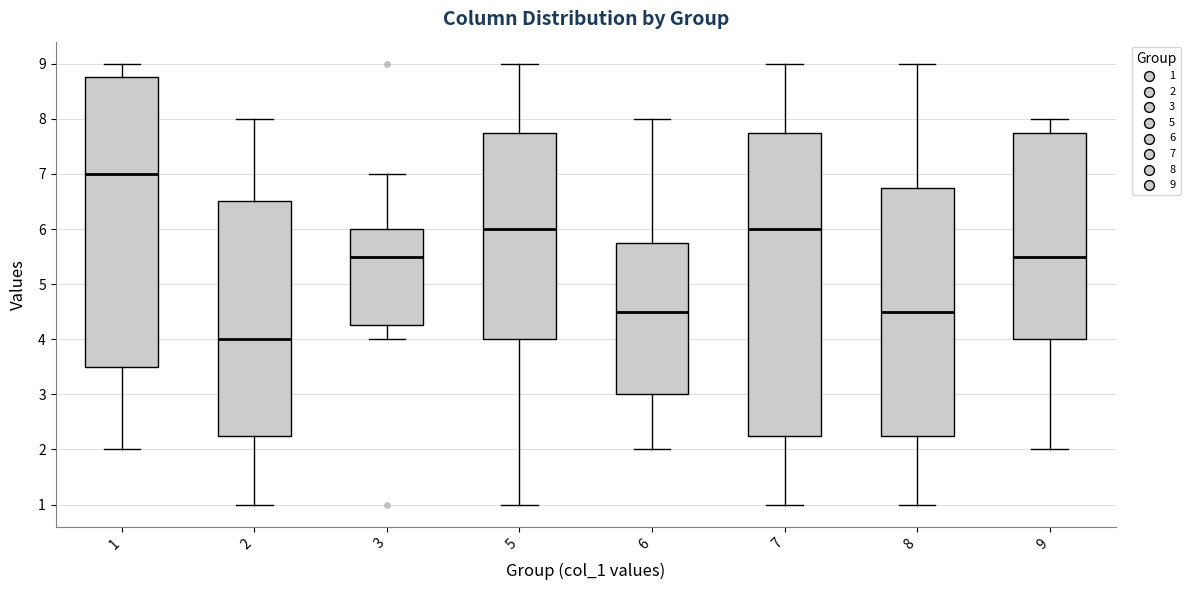

Which box has the lowest median line?

2